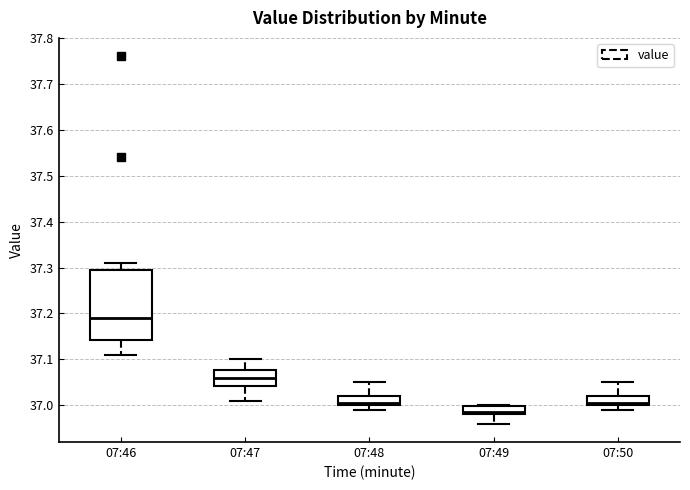

Reading left to right, transcribe this box plot: for each box, give where its median line is, the range the box spans, and where its two whiskers end, as read against the y-axis. The values are not printed on the chart, so give them approximately, as read against the axis.

07:46: median 37.19, box 37.14 to 37.30, whiskers 37.11 to 37.31
07:47: median 37.06, box 37.04 to 37.08, whiskers 37.01 to 37.10
07:48: median 37.01, box 37.00 to 37.02, whiskers 36.99 to 37.05
07:49: median 36.99, box 36.98 to 37.00, whiskers 36.96 to 37.00
07:50: median 37.01, box 37.00 to 37.02, whiskers 36.99 to 37.05